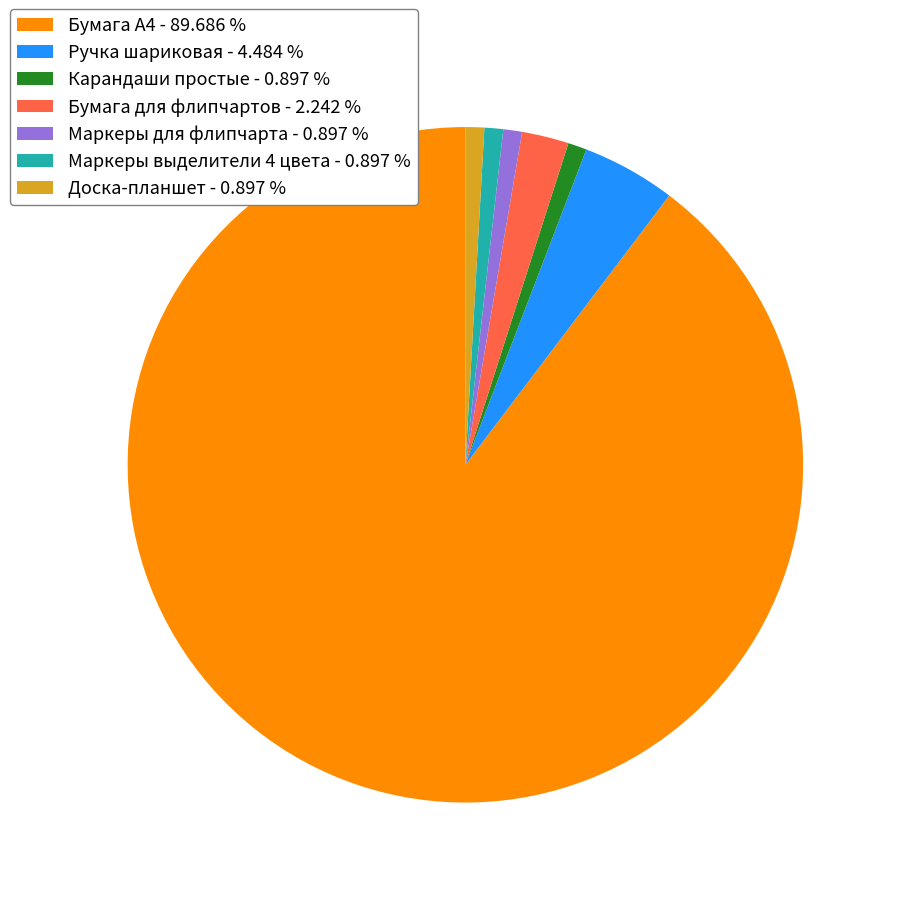

Is Бумага А4 the majority of the pie?

Yes